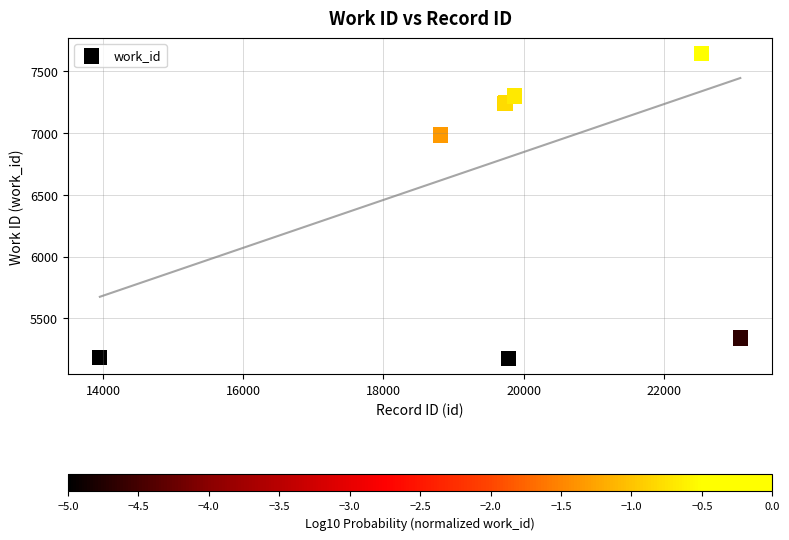

What Y value in the scatter plot is closest to 6408?

6982